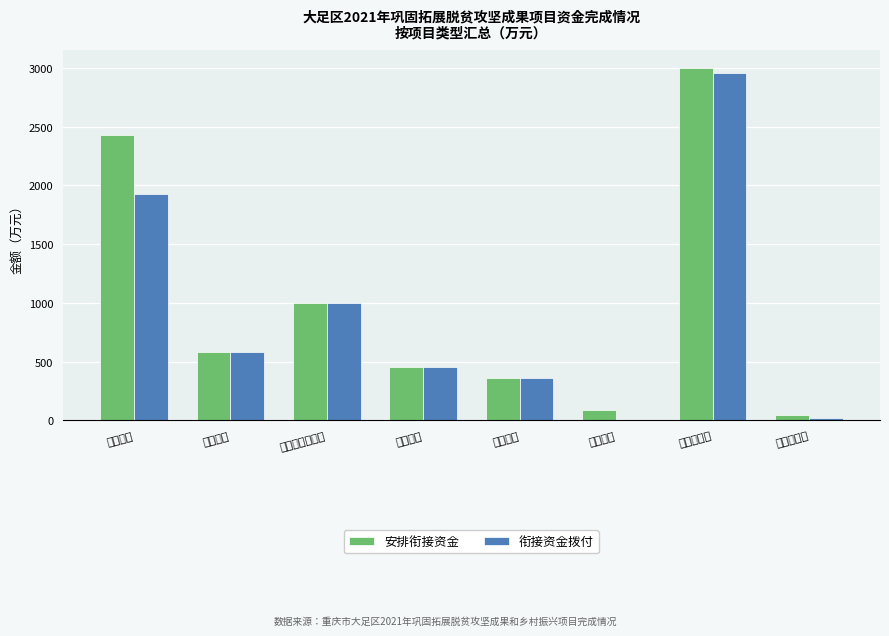

What is the maximum value for 衔接资金拨付?

2955.0